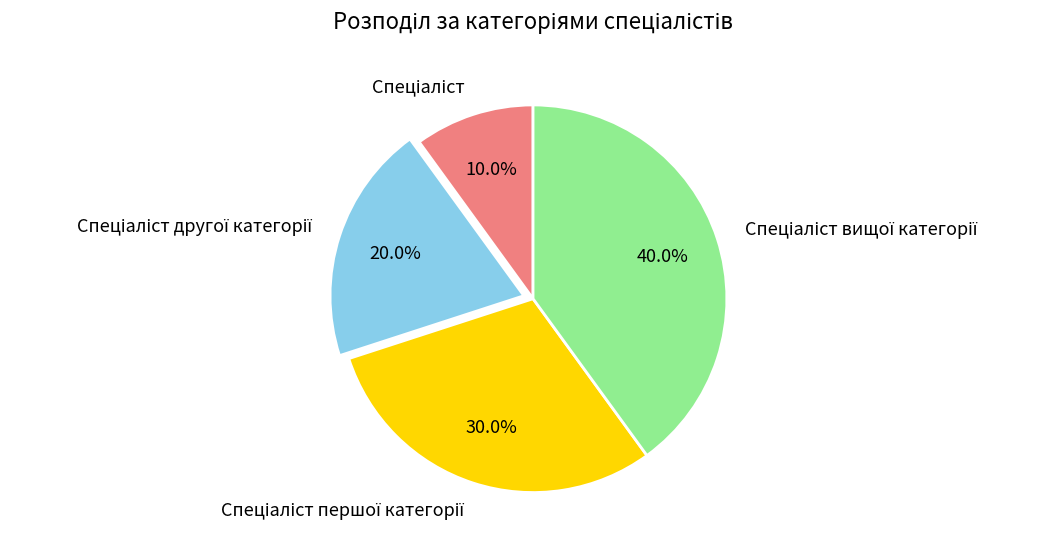

Is there a majority slice in this chart?

No